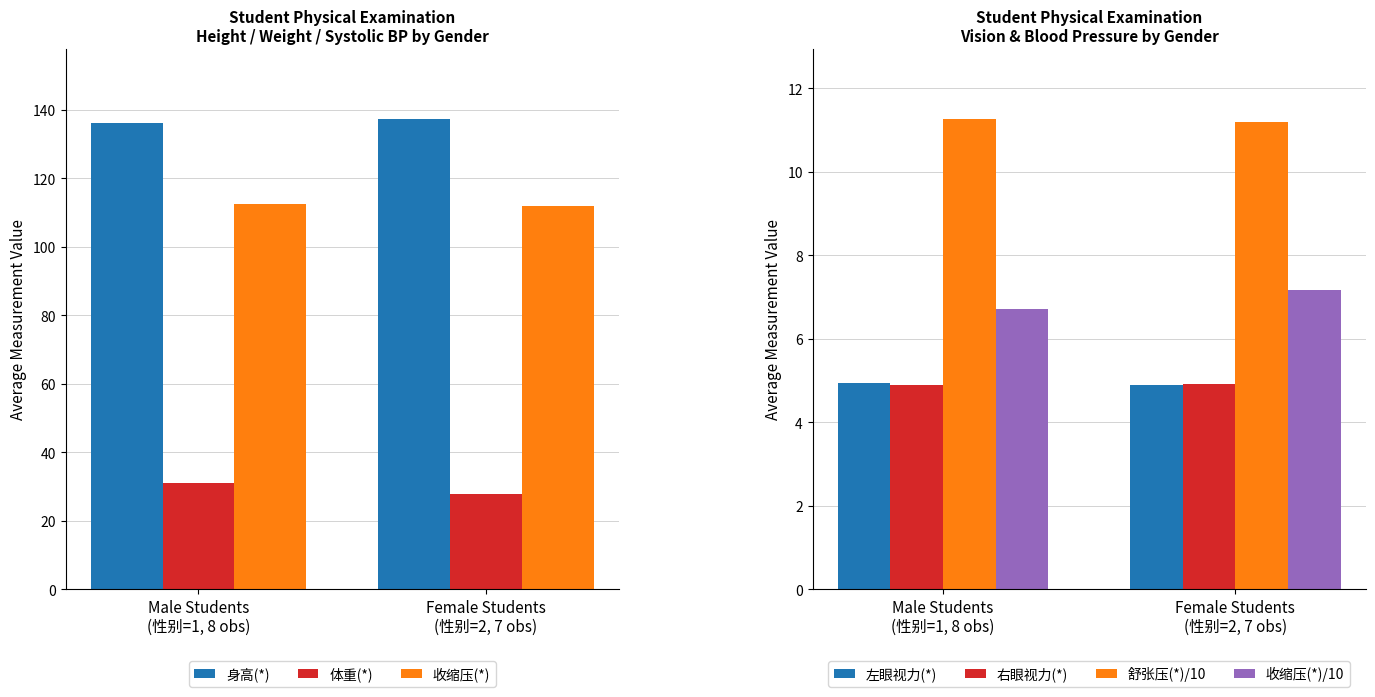

What is the average value of the 身高(*) series?

136.8